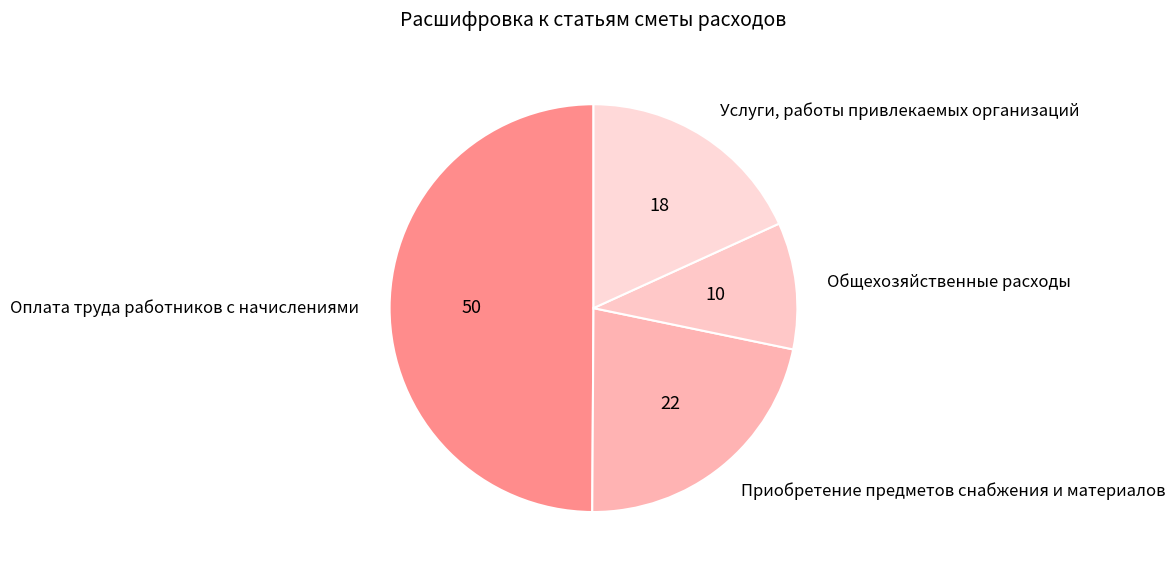

Which has a higher value, Общехозяйственные расходы or Оплата труда работников с начислениями?

Оплата труда работников с начислениями